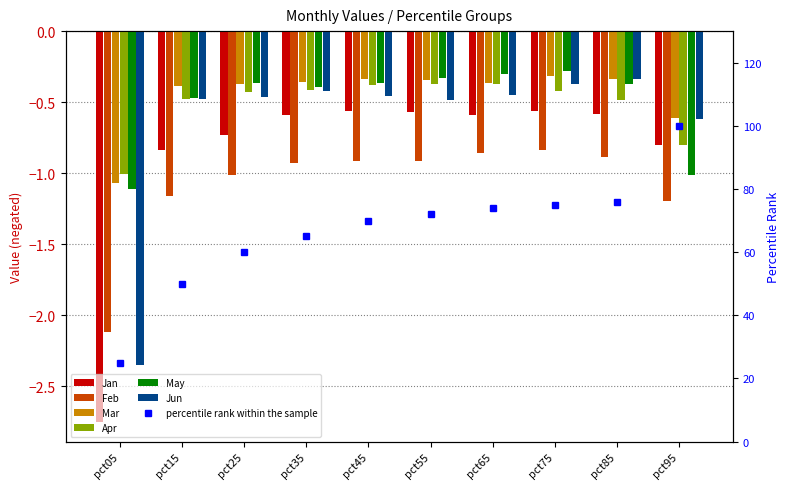

Reading right to left, list all the values displayed in this chart.

Jan: pct95=-0.8	pct85=-0.6	pct75=-0.6	pct65=-0.6	pct55=-0.6	pct45=-0.6	pct35=-0.6	pct25=-0.7	pct15=-0.8	pct05=-2.8
Feb: pct95=-1.2	pct85=-0.9	pct75=-0.8	pct65=-0.9	pct55=-0.9	pct45=-0.9	pct35=-0.9	pct25=-1.0	pct15=-1.2	pct05=-2.1
Mar: pct95=-0.6	pct85=-0.3	pct75=-0.3	pct65=-0.4	pct55=-0.3	pct45=-0.3	pct35=-0.4	pct25=-0.4	pct15=-0.4	pct05=-1.1
Apr: pct95=-0.8	pct85=-0.5	pct75=-0.4	pct65=-0.4	pct55=-0.4	pct45=-0.4	pct35=-0.4	pct25=-0.4	pct15=-0.5	pct05=-1.0
May: pct95=-1.0	pct85=-0.4	pct75=-0.3	pct65=-0.3	pct55=-0.3	pct45=-0.4	pct35=-0.4	pct25=-0.4	pct15=-0.5	pct05=-1.1
Jun: pct95=-0.6	pct85=-0.3	pct75=-0.4	pct65=-0.4	pct55=-0.5	pct45=-0.5	pct35=-0.4	pct25=-0.5	pct15=-0.5	pct05=-2.3